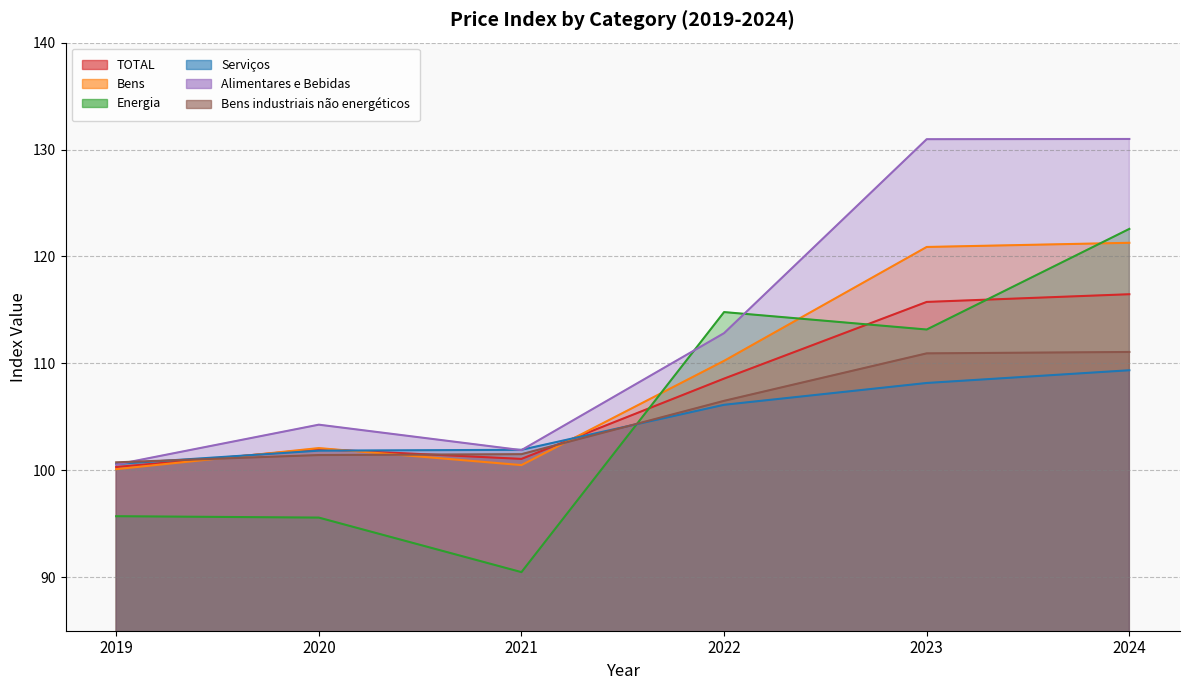

Read the Bens industriais não energéticos value at 2019.

100.8